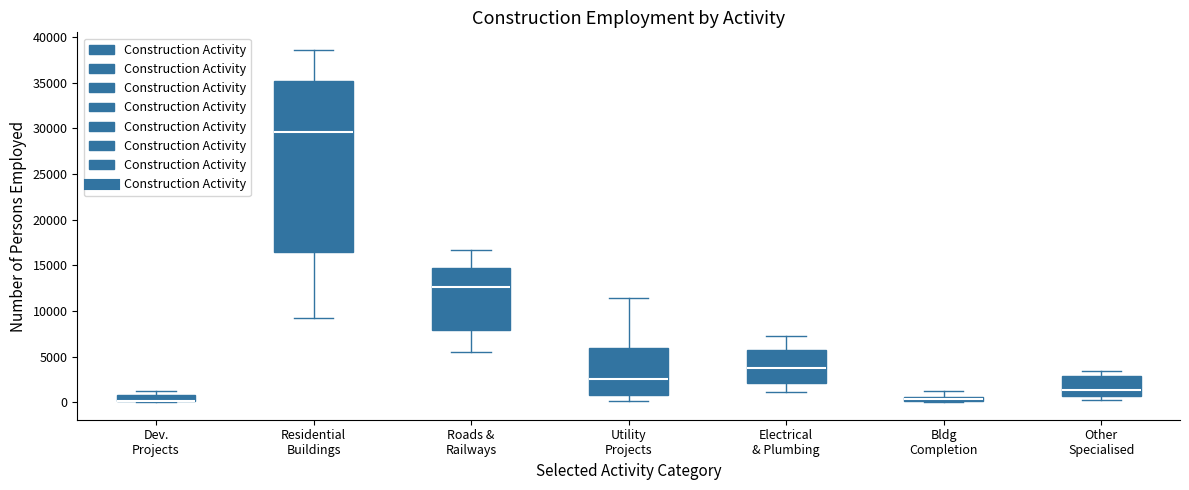

Where does the upper whisker of the box for Bldg Completion end on the y-axis? The values are not printed on the chart, so give them approximately, as read against the axis.

1000